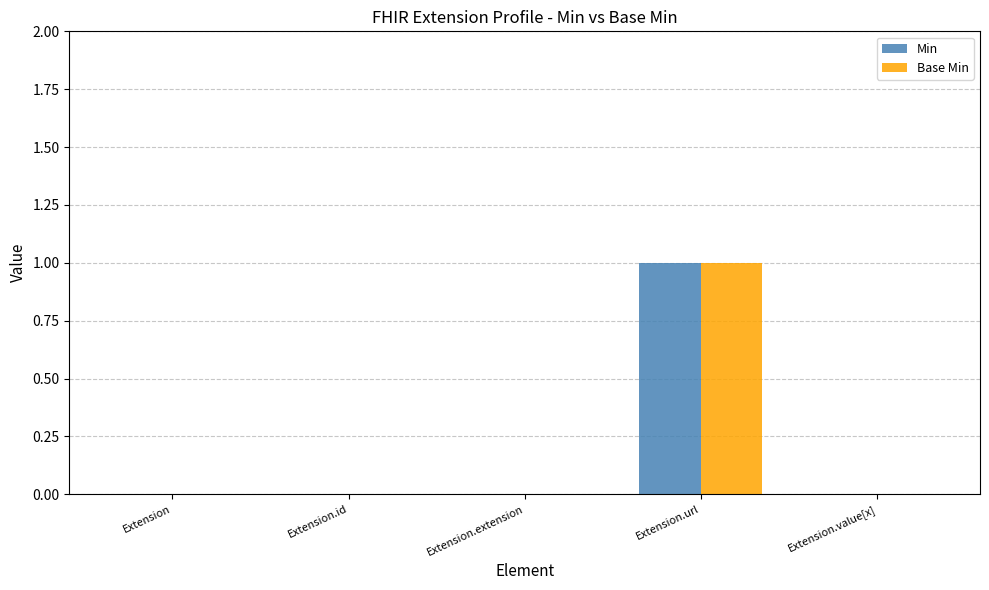

True or false: Base Min has a value of -1 at Extension.extension.

False